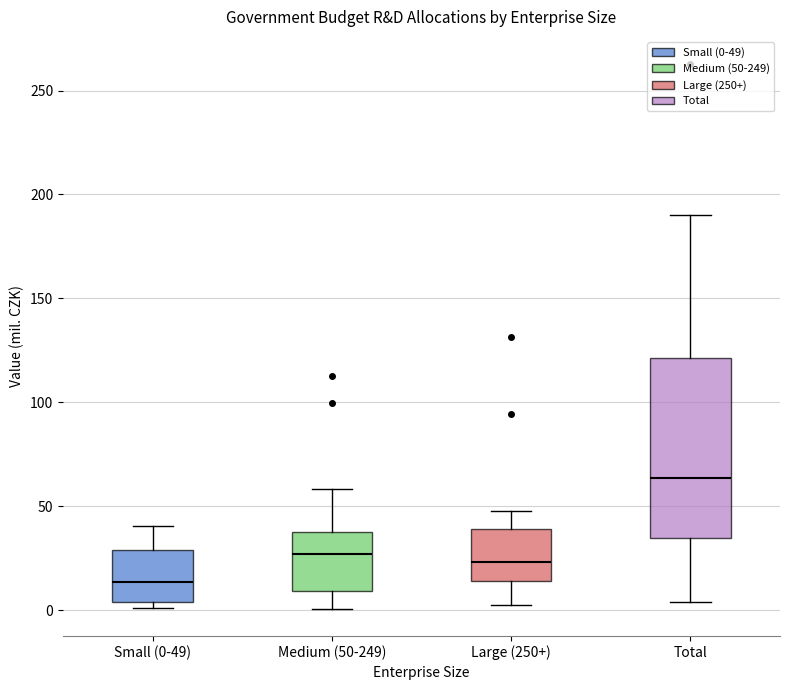

Reading left to right, read every box against the y-axis: the position of its median line, the range the box covers, and the ends of its whiskers. The values are not printed on the chart, so give them approximately, as read against the axis.

Small (0-49): median 15, box 5 to 30, whiskers 0 to 40
Medium (50-249): median 25, box 10 to 40, whiskers 0 to 60
Large (250+): median 25, box 15 to 40, whiskers 0 to 50
Total: median 65, box 35 to 120, whiskers 5 to 190